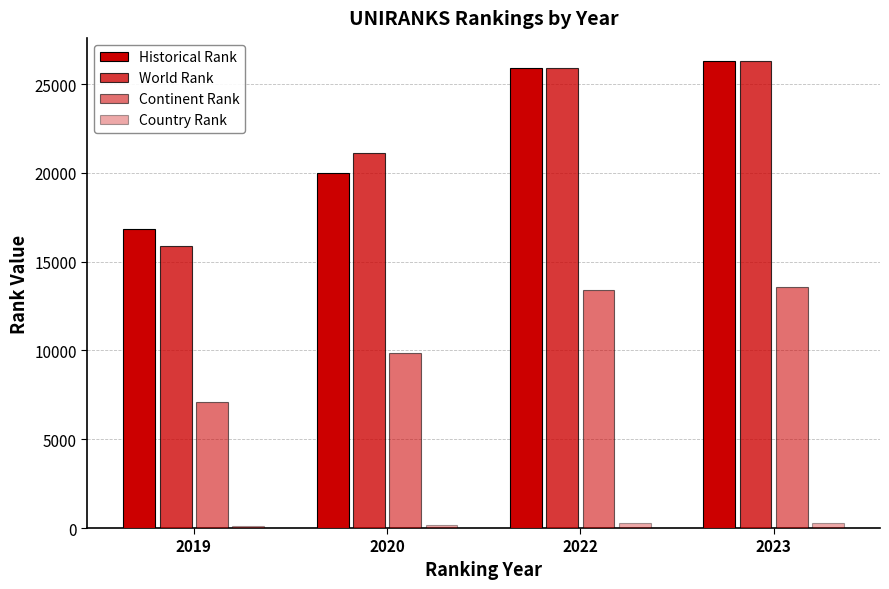

What is the difference between the highest and lowest values at 2023?

25999.0